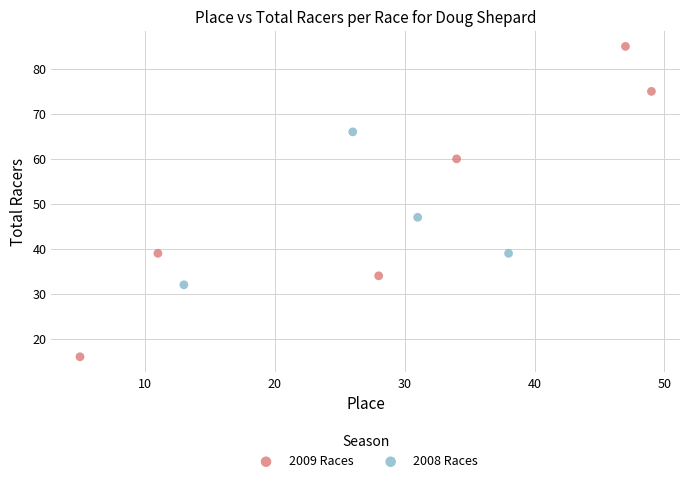

Which series contains the highest Y value?

2009 Races